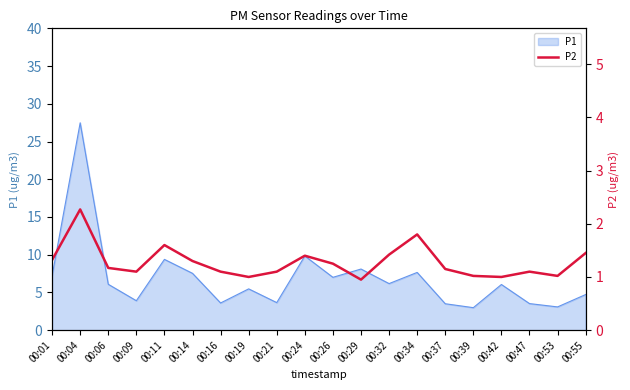

Reading left to right, list all the values displayed in this chart.

1.3	2.3	1.2	1.1	1.6	1.3	1.1	1.0	1.1	1.4	1.2	0.9	1.4	1.8	1.1	1.0	1.0	1.1	1.0	1.4